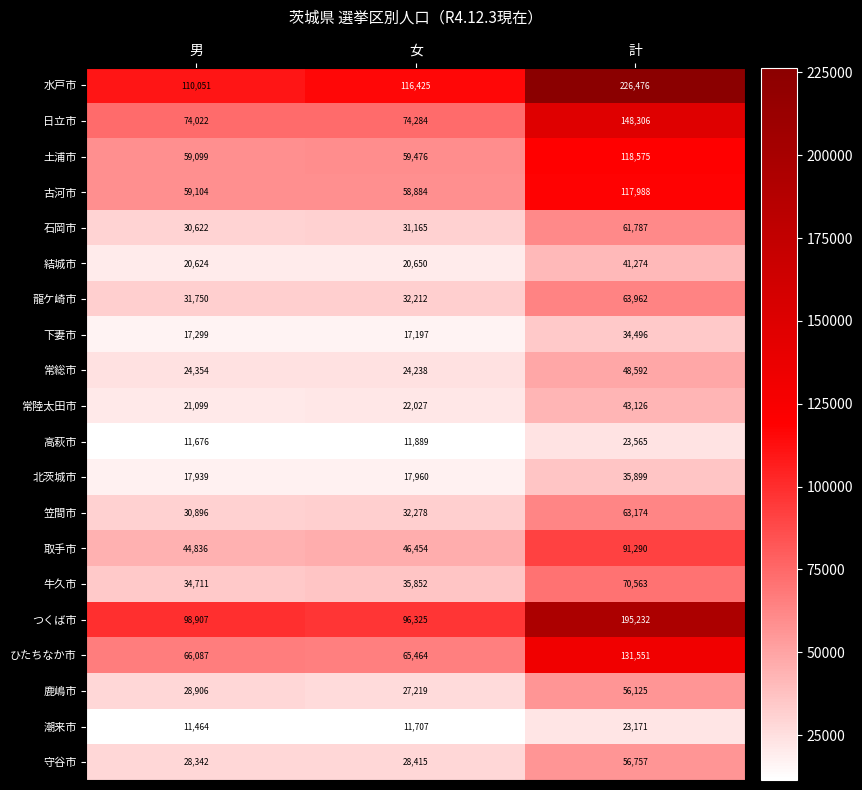

What is the total value across all series at 男?

821788